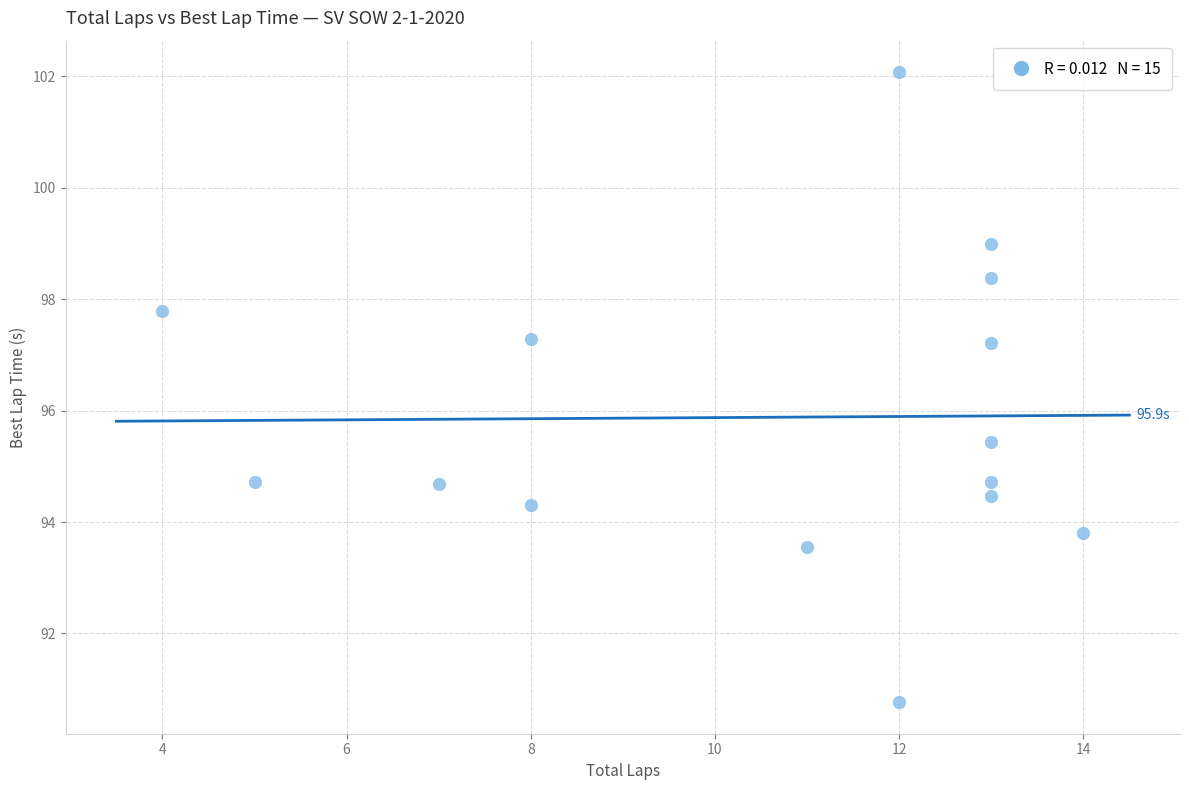

What is the range of Y values (max minus min)?

11.3